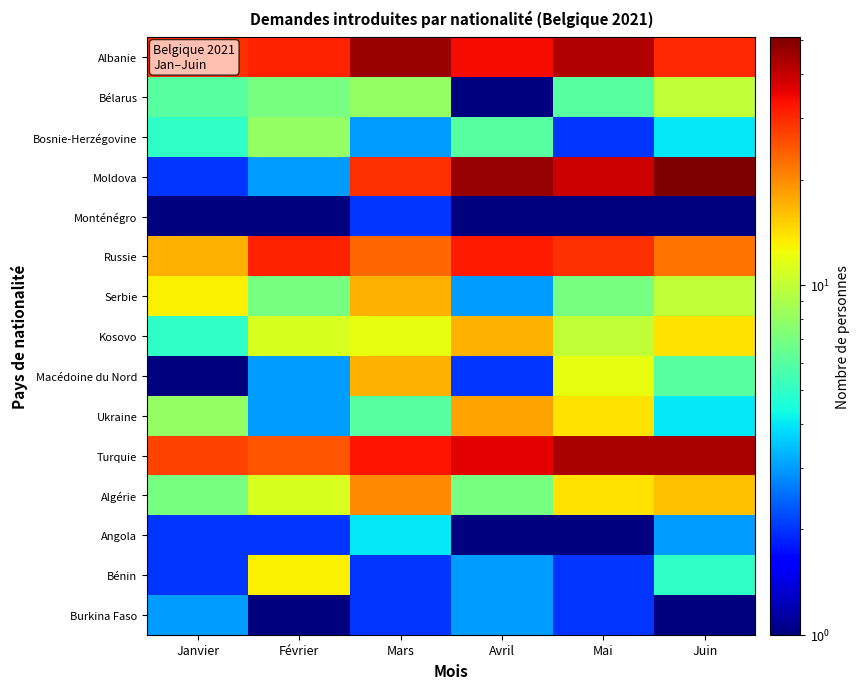

What is the maximum value shown in the chart?

51.0